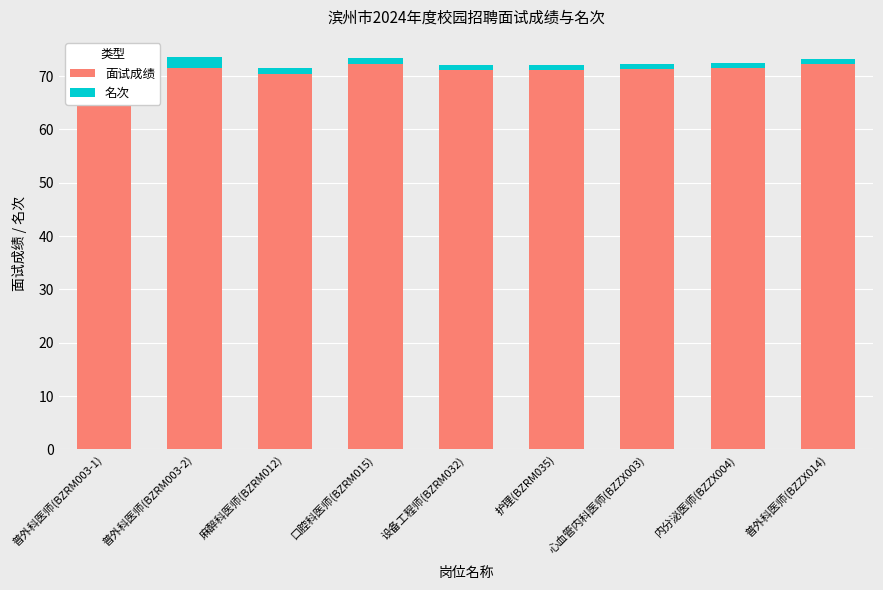

The value of 名次 at 普外科医师(BZRM003-1) is 1.0. True or false?

True